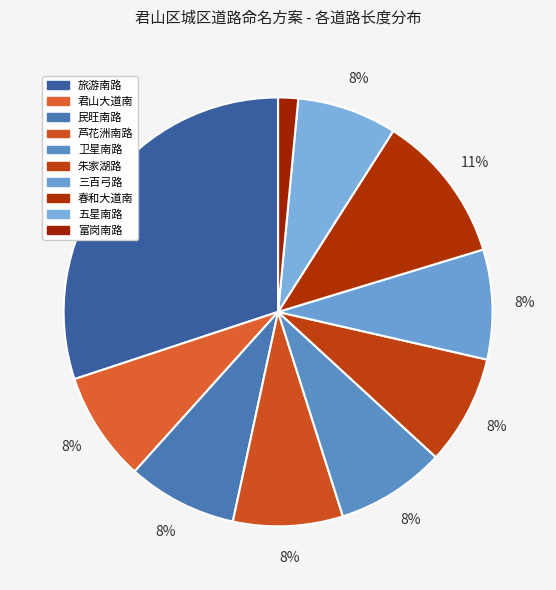

Is 君山大道南 the majority of the pie?

No